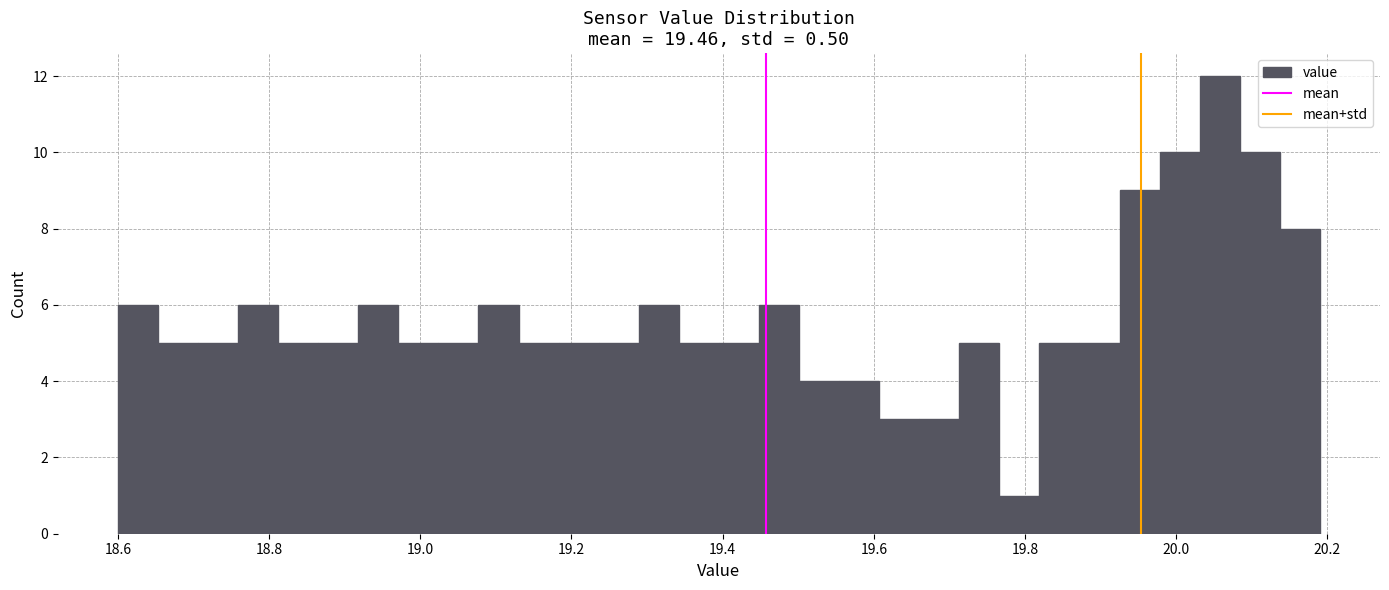

Read against the x-axis, roughly where is the centre of the tallest bar?

20.06